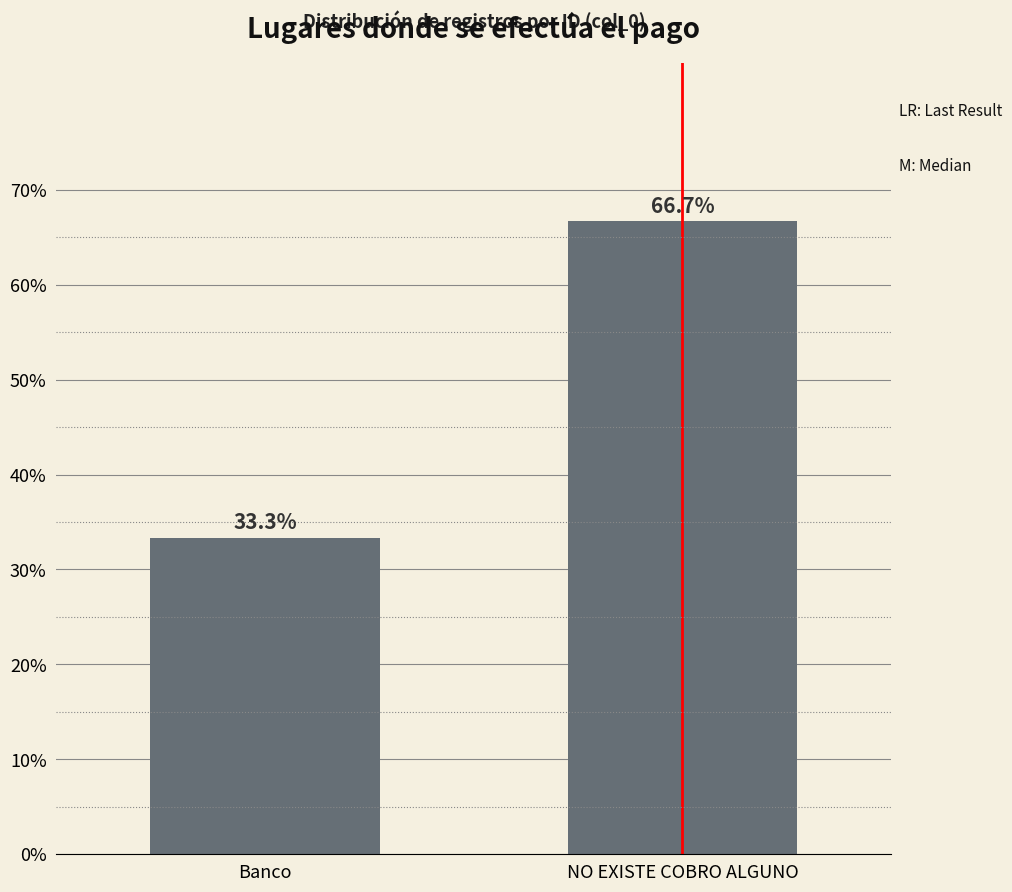

Reading left to right, what are all the values shown in this chart?

Banco=33.3	NO EXISTE COBRO ALGUNO=66.7